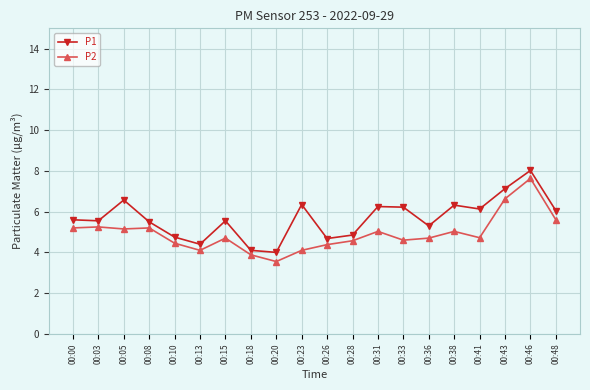

Rank the series at 00:15 from highest to lowest value.

P1, P2